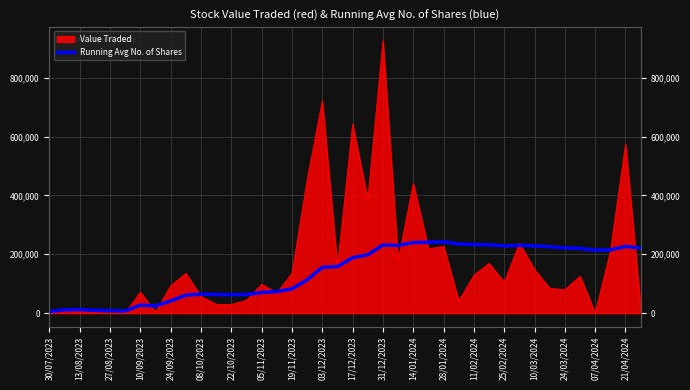

What position from the right is 31/12/2023?

18